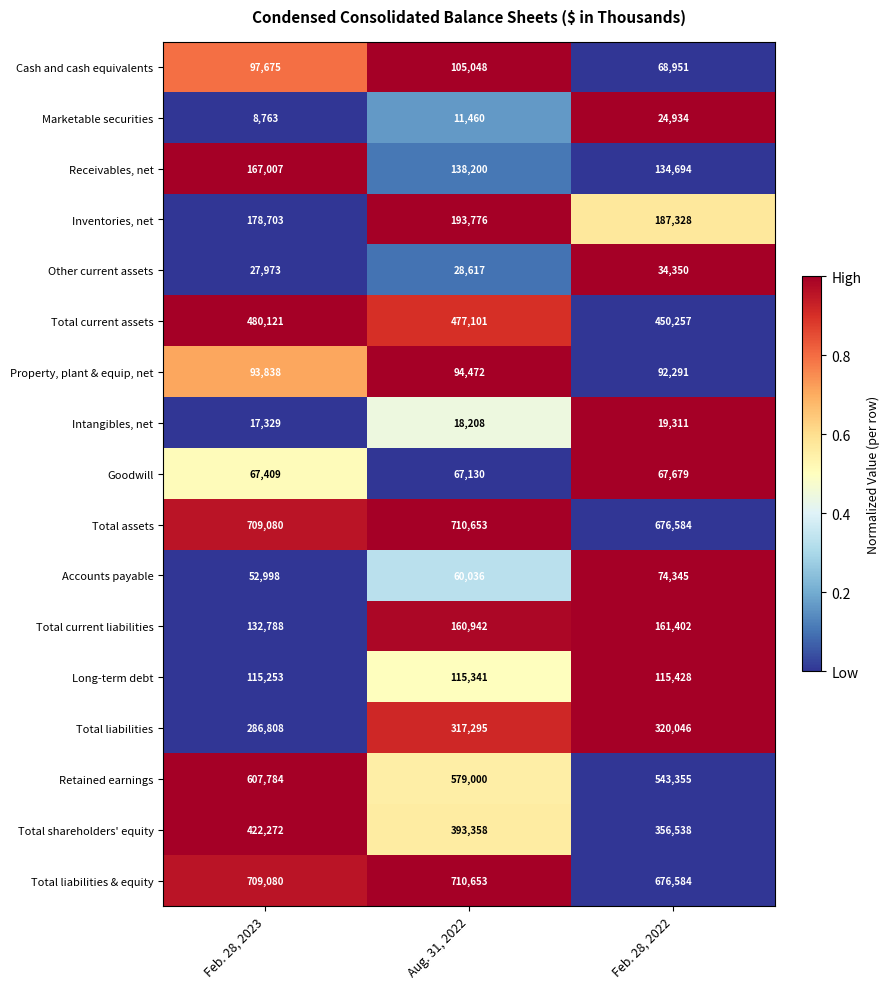

Is it true that Goodwill equals 120804 at Aug. 31, 2022?

False